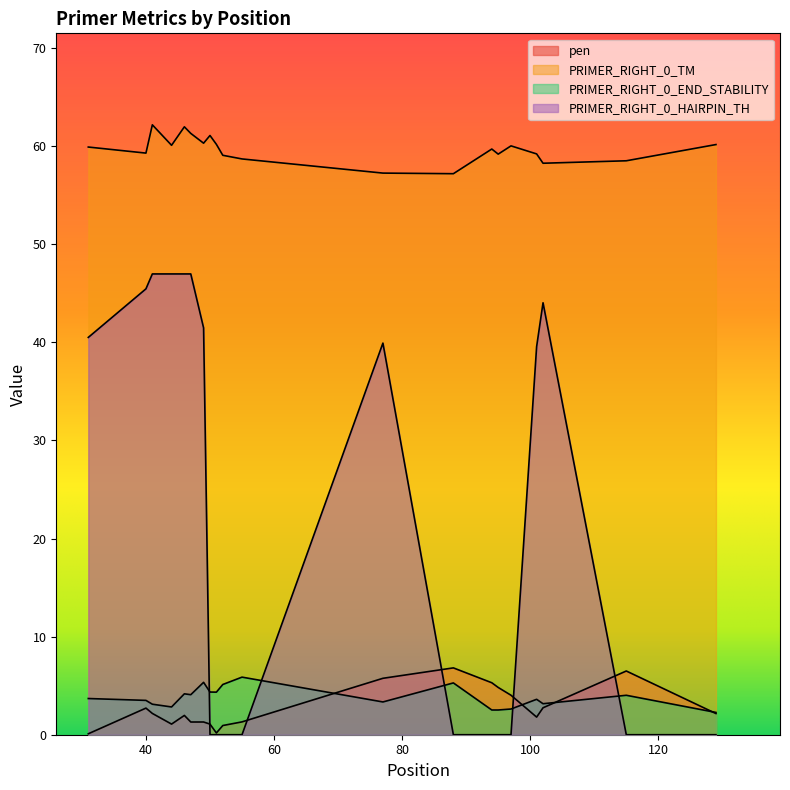

Where is the first local maximum for PRIMER_RIGHT_0_TM?

41